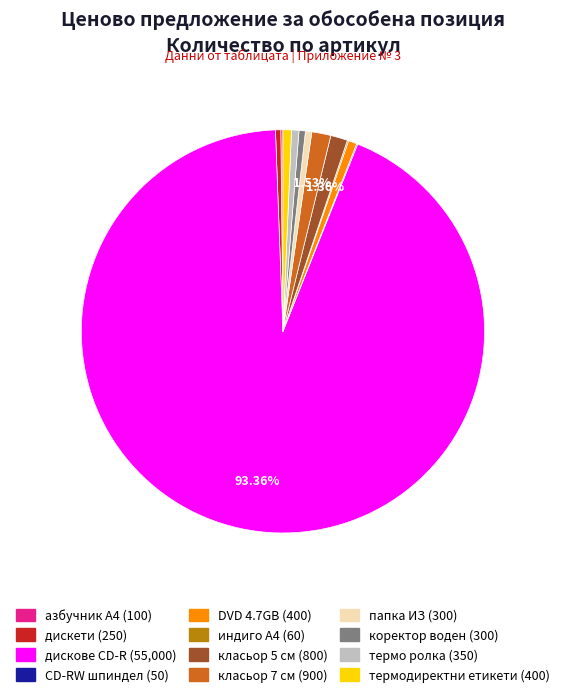

What percentage do дискове CD-R and класьор 7 см together represent?

94.9%